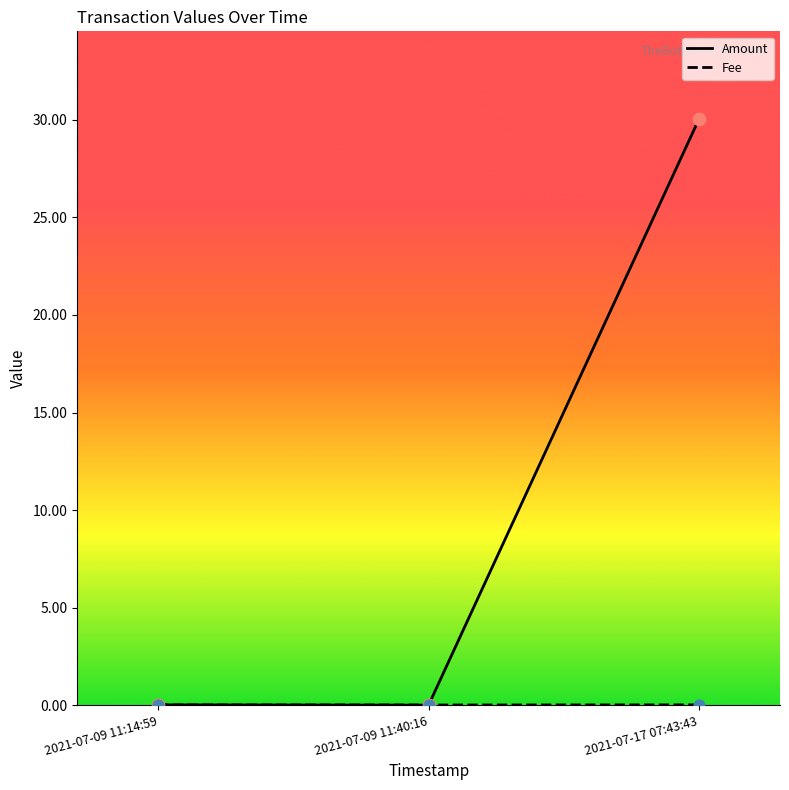

Which series contains the highest Y value?

Amount